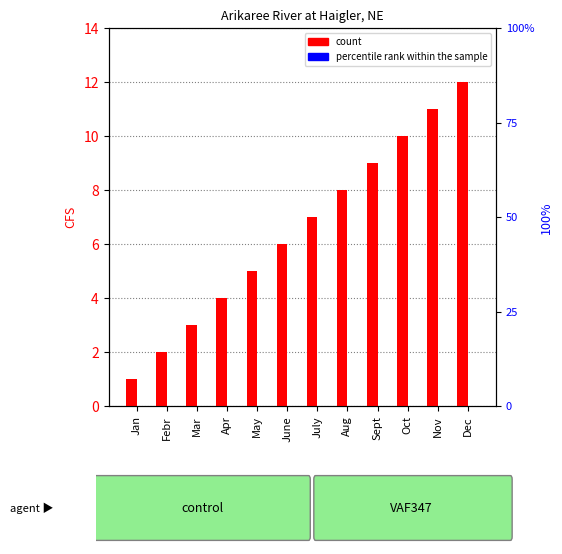

Is the value of percentile rank within the sample at Febr greater than the value of count at Jan?

No